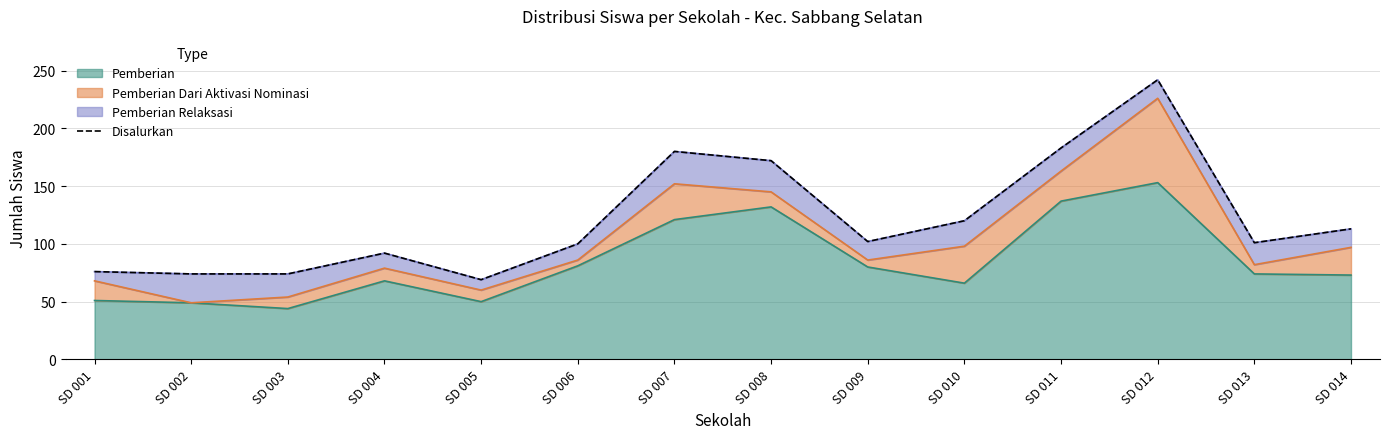

What is the ratio of the value at SD 004 to the value at SD 014?

0.8